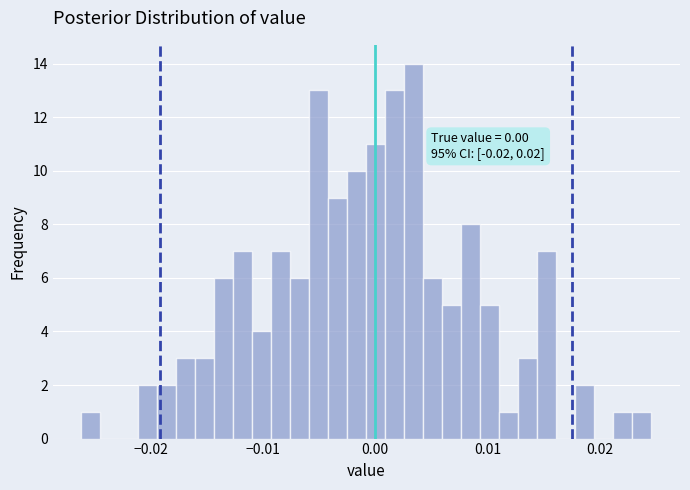

Read against the x-axis, roughly where is the centre of the tallest bar?

0.003